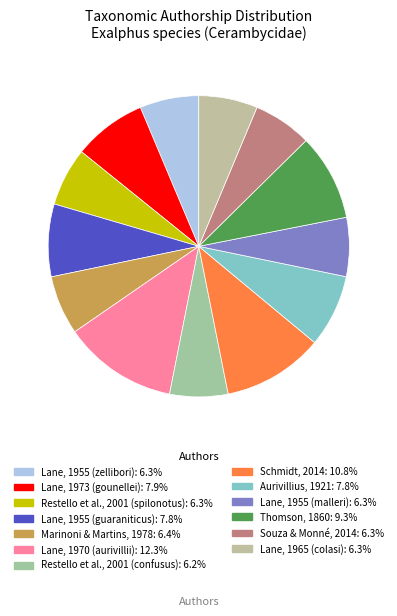

How many segments does this pie chart have?

13